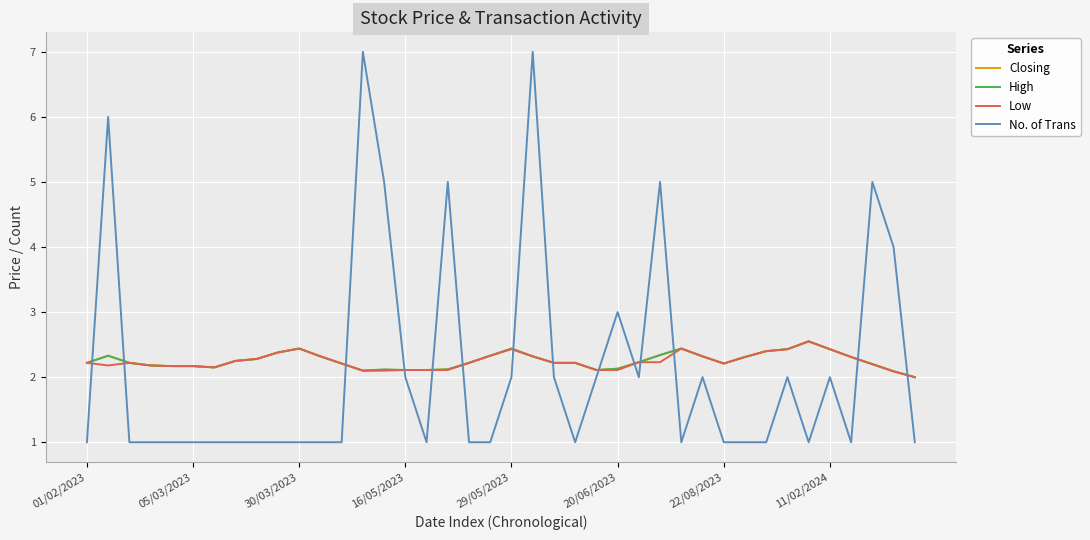

Does the chart display data point markers on the line(s)?

No